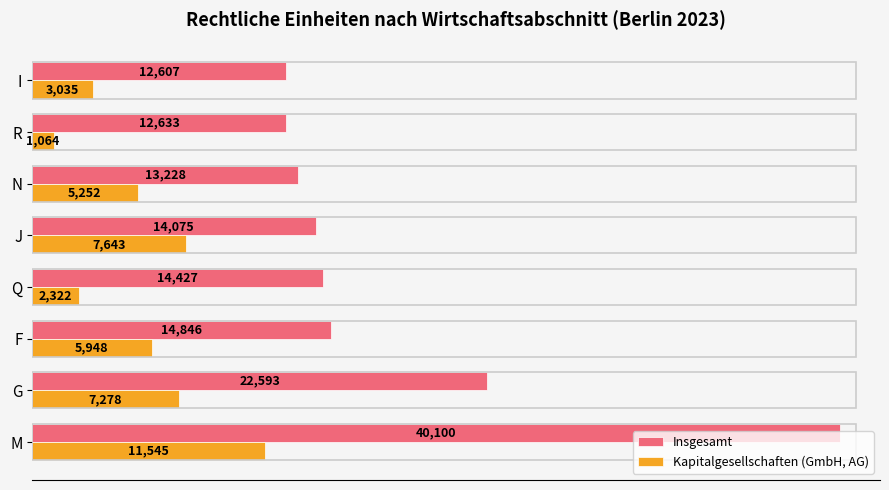

What is the sum of the Insgesamt values at M and Q?

54527